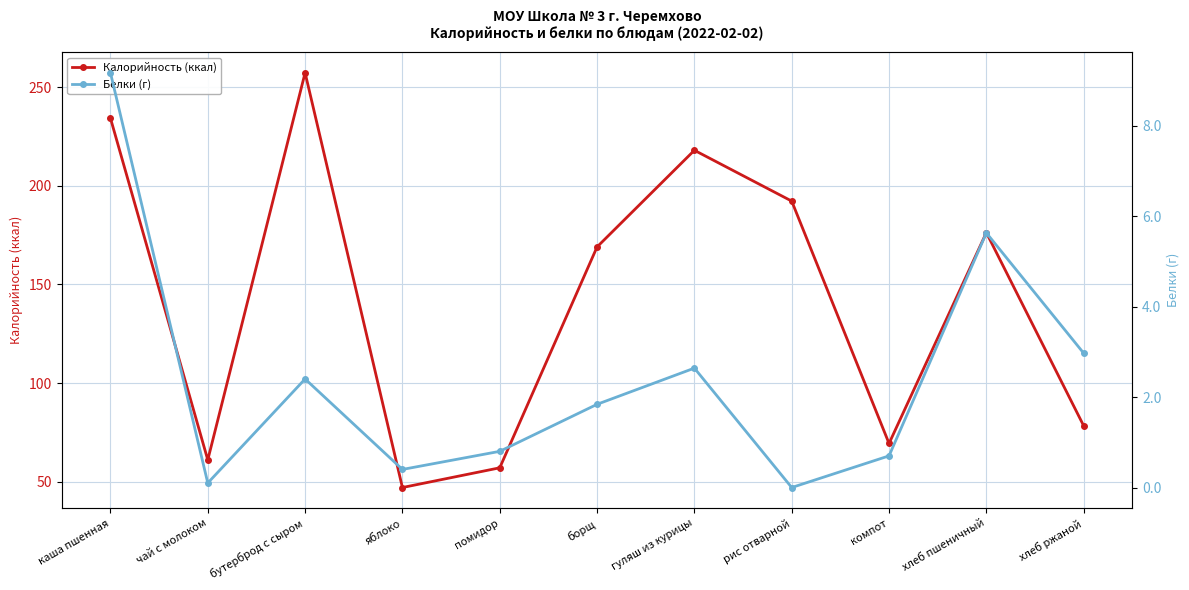

Rank the series by their average value, from lowest to highest.

Белки (г), Калорийность (ккал)